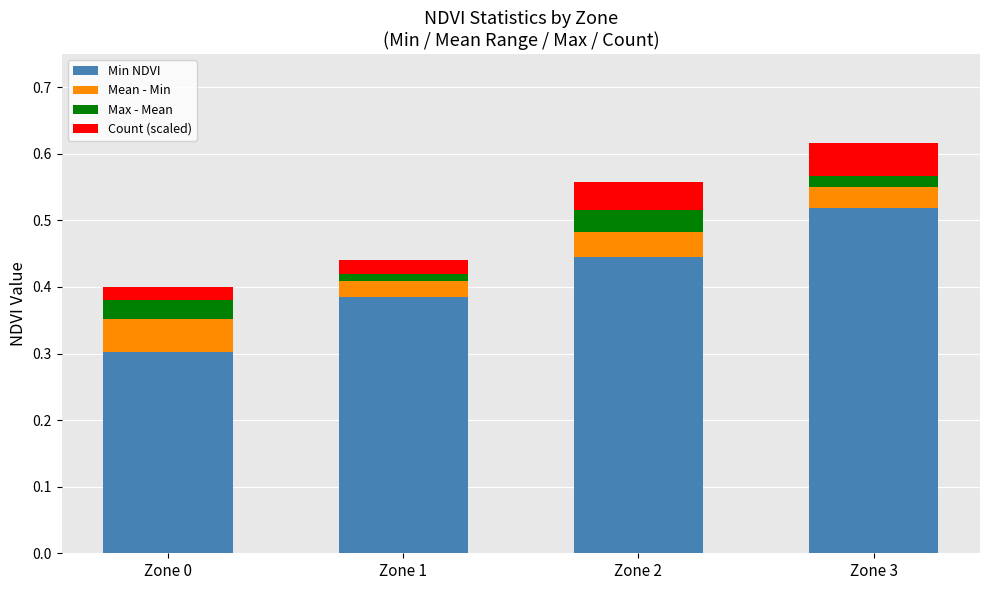

How many data points does each series have?

4